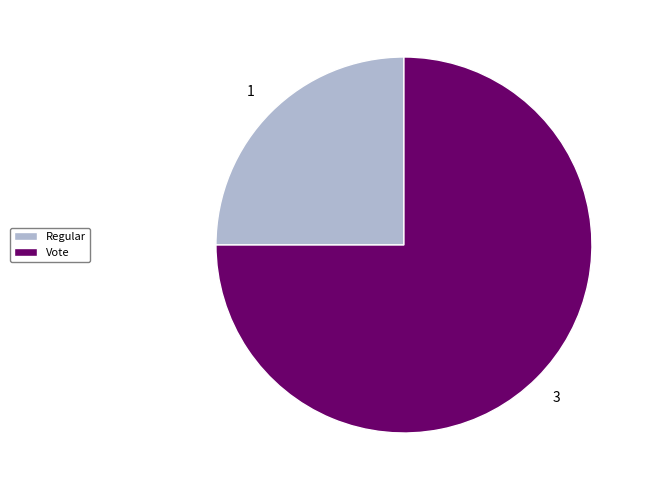

Which slice is the smallest?

Regular